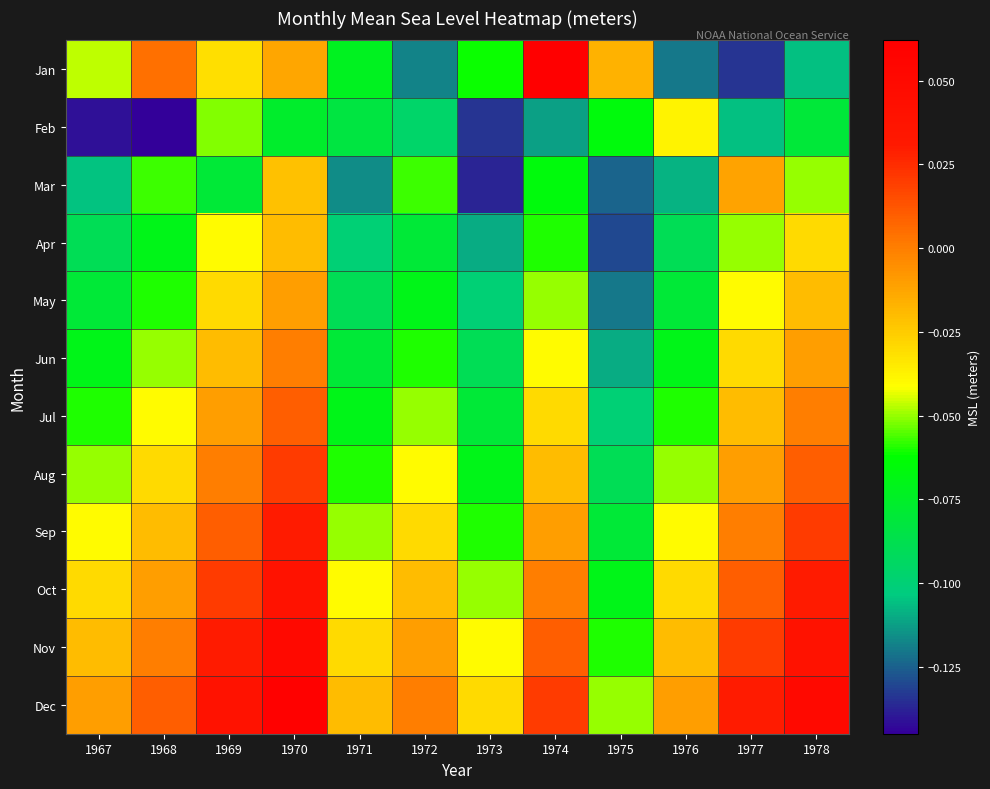

Reading left to right, extract all data points from this chart.

Jan: 1967=-0.0	1968=0.0	1969=-0.0	1970=-0.0	1971=-0.1	1972=-0.1	1973=-0.1	1974=0.1	1975=-0.0	1976=-0.1	1977=-0.1	1978=-0.1
Feb: 1967=-0.1	1968=-0.1	1969=-0.1	1970=-0.1	1971=-0.1	1972=-0.1	1973=-0.1	1974=-0.1	1975=-0.1	1976=-0.0	1977=-0.1	1978=-0.1
Mar: 1967=-0.1	1968=-0.1	1969=-0.1	1970=-0.0	1971=-0.1	1972=-0.1	1973=-0.1	1974=-0.1	1975=-0.1	1976=-0.1	1977=-0.0	1978=-0.1
Apr: 1967=-0.1	1968=-0.1	1969=-0.0	1970=-0.0	1971=-0.1	1972=-0.1	1973=-0.1	1974=-0.1	1975=-0.1	1976=-0.1	1977=-0.1	1978=-0.0
May: 1967=-0.1	1968=-0.1	1969=-0.0	1970=-0.0	1971=-0.1	1972=-0.1	1973=-0.1	1974=-0.1	1975=-0.1	1976=-0.1	1977=-0.0	1978=-0.0
Jun: 1967=-0.1	1968=-0.1	1969=-0.0	1970=0.0	1971=-0.1	1972=-0.1	1973=-0.1	1974=-0.0	1975=-0.1	1976=-0.1	1977=-0.0	1978=-0.0
Jul: 1967=-0.1	1968=-0.0	1969=-0.0	1970=0.0	1971=-0.1	1972=-0.1	1973=-0.1	1974=-0.0	1975=-0.1	1976=-0.1	1977=-0.0	1978=0.0
Aug: 1967=-0.1	1968=-0.0	1969=0.0	1970=0.0	1971=-0.1	1972=-0.0	1973=-0.1	1974=-0.0	1975=-0.1	1976=-0.1	1977=-0.0	1978=0.0
Sep: 1967=-0.0	1968=-0.0	1969=0.0	1970=0.0	1971=-0.1	1972=-0.0	1973=-0.1	1974=-0.0	1975=-0.1	1976=-0.0	1977=0.0	1978=0.0
Oct: 1967=-0.0	1968=-0.0	1969=0.0	1970=0.0	1971=-0.0	1972=-0.0	1973=-0.1	1974=0.0	1975=-0.1	1976=-0.0	1977=0.0	1978=0.0
Nov: 1967=-0.0	1968=0.0	1969=0.0	1970=0.1	1971=-0.0	1972=-0.0	1973=-0.0	1974=0.0	1975=-0.1	1976=-0.0	1977=0.0	1978=0.0
Dec: 1967=-0.0	1968=0.0	1969=0.0	1970=0.1	1971=-0.0	1972=0.0	1973=-0.0	1974=0.0	1975=-0.1	1976=-0.0	1977=0.0	1978=0.1